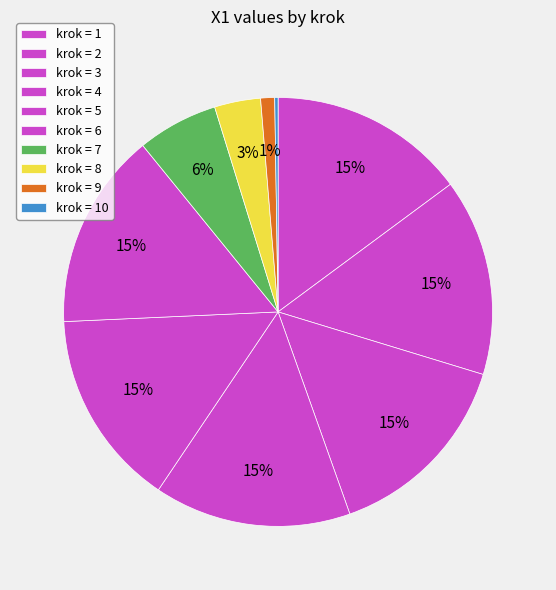

What is the smallest slice in the pie chart?

10